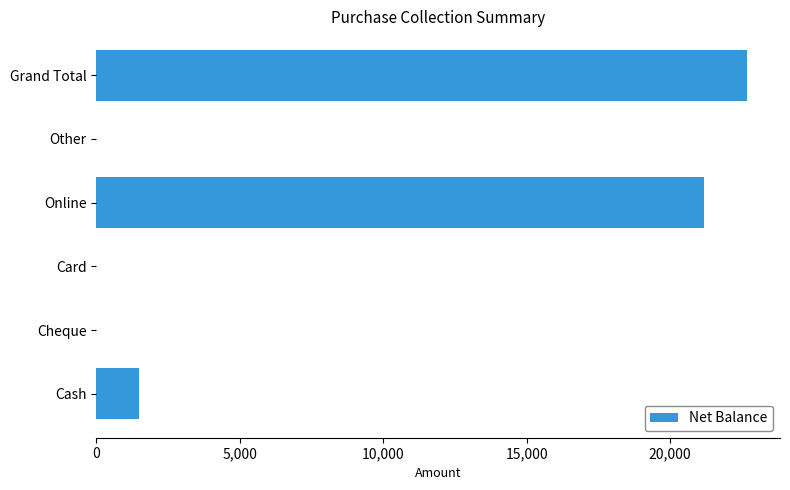

The chart shows a value of 0 at Cheque. True or false?

True